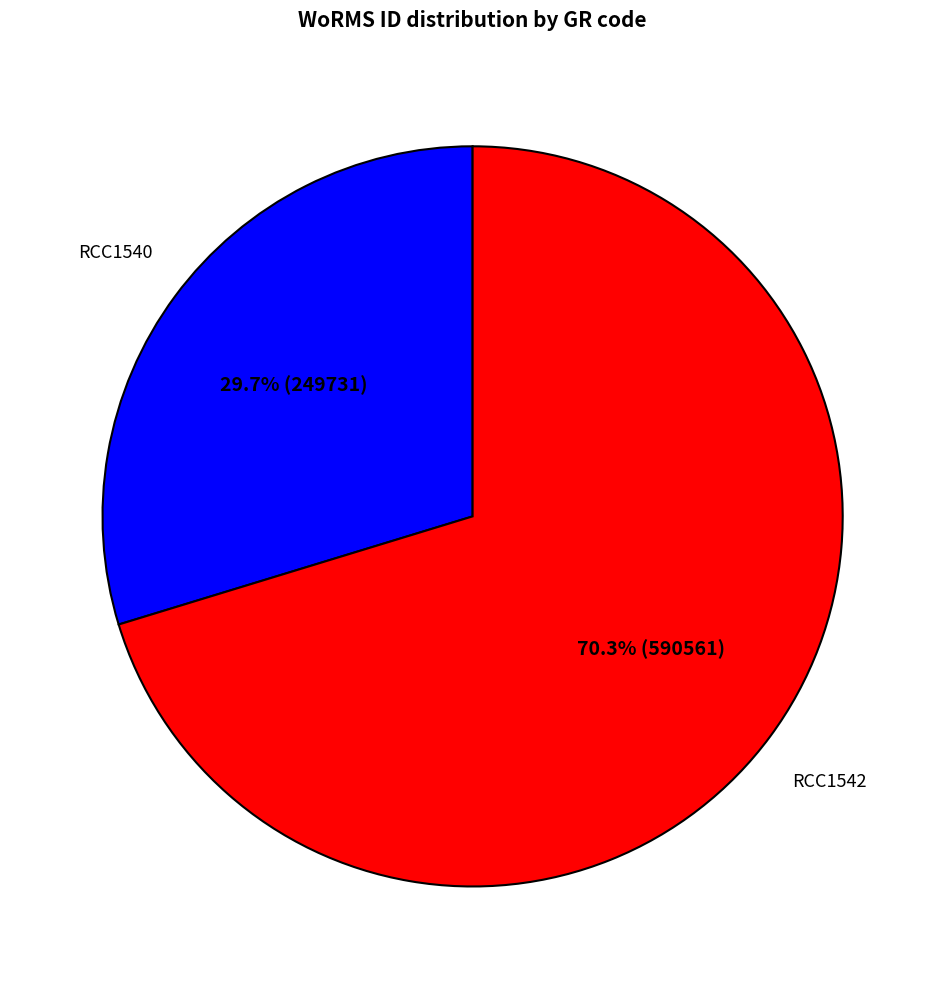

Does any single category account for the majority?

Yes